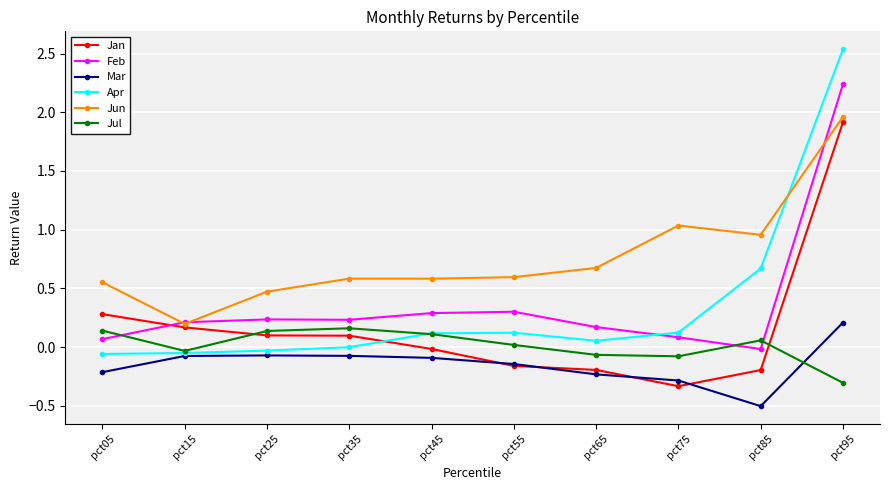

Between which two adjacent categories do Jul and Jan first intersect?

pct15 and pct25